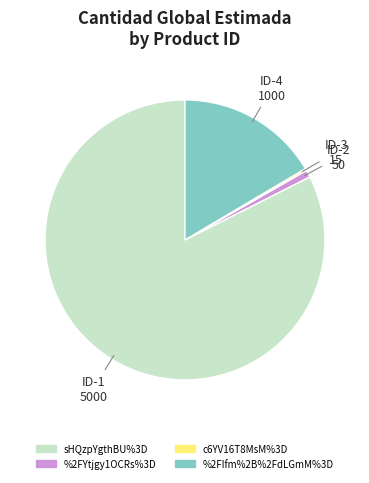

Which slice is the largest?

sHQzpYgthBU%3D